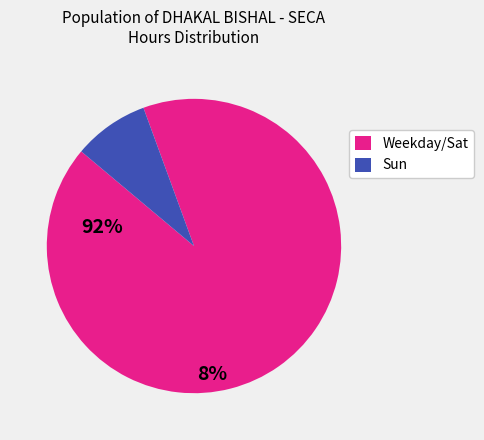

True or false: Sun accounts for 8% of the total.

True